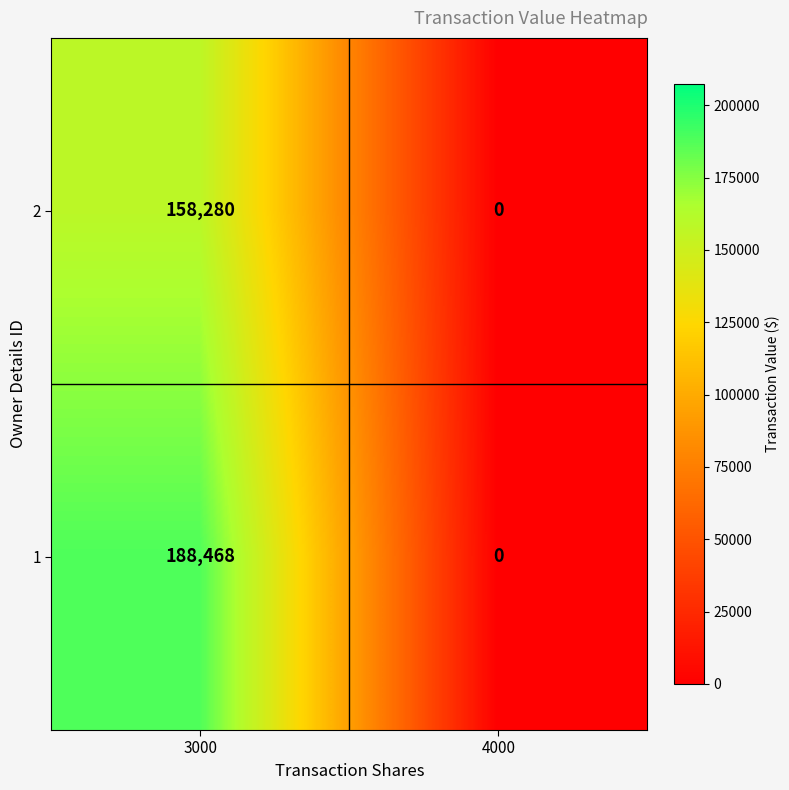

Reading right to left, extract all data points from this chart.

2: 0	158280
1: 0	188468